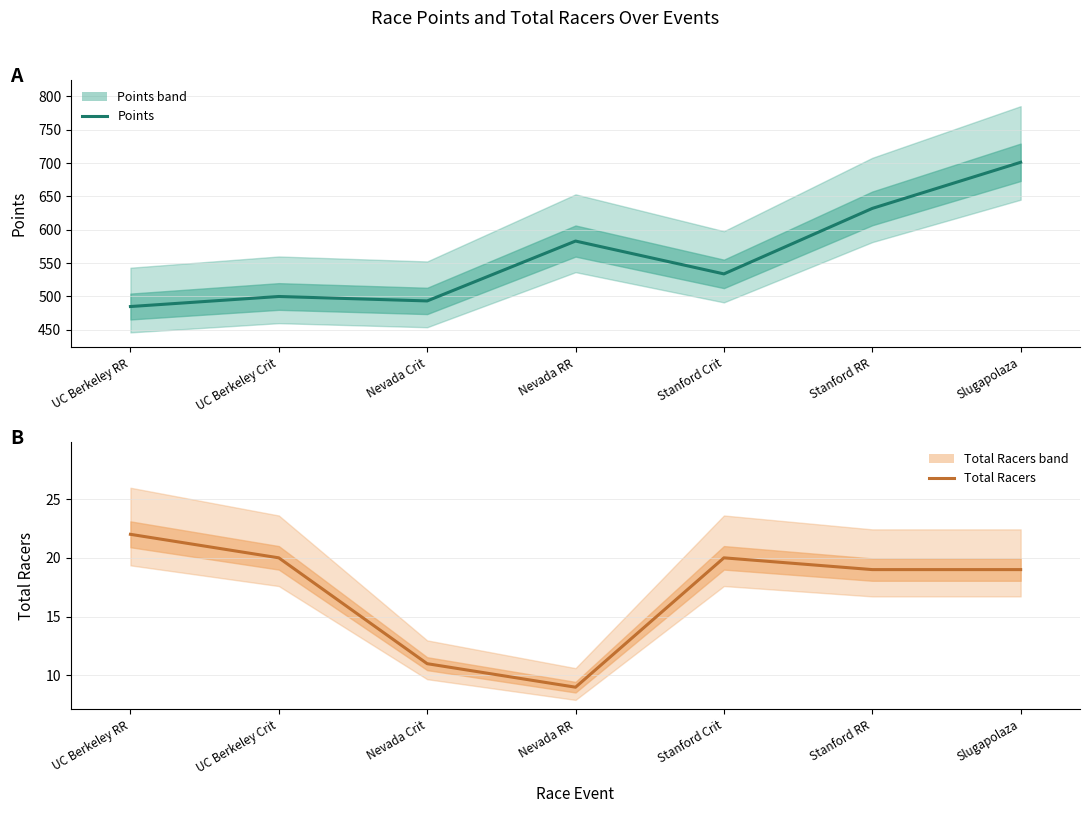

What are all the series names shown in the legend?

Points, Total Racers